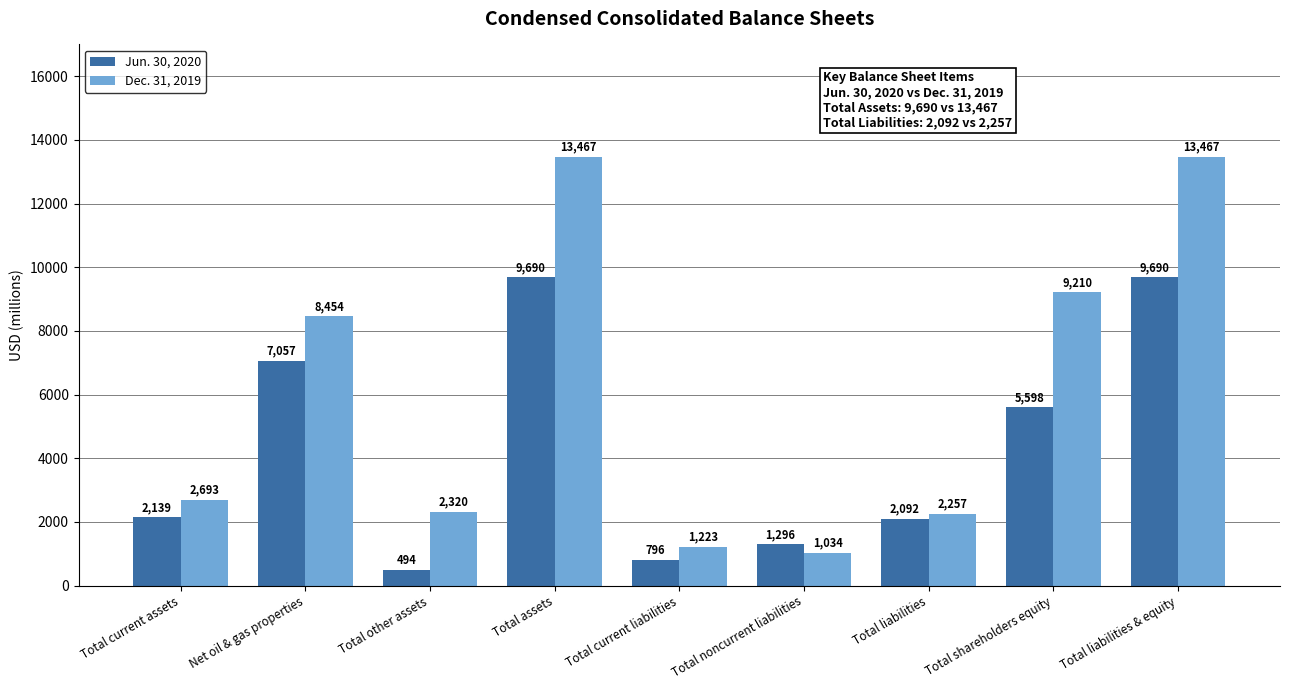

What position from the right is Total assets?

6